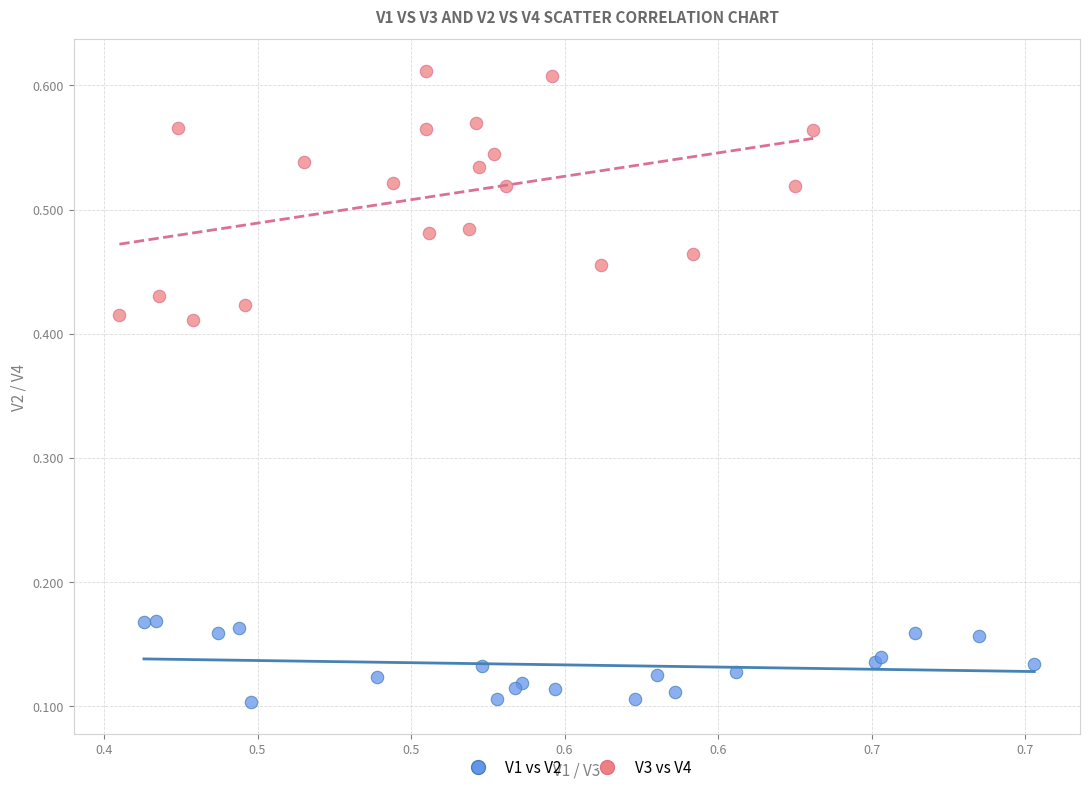

Which series has the widest spread of Y values?

V3 vs V4